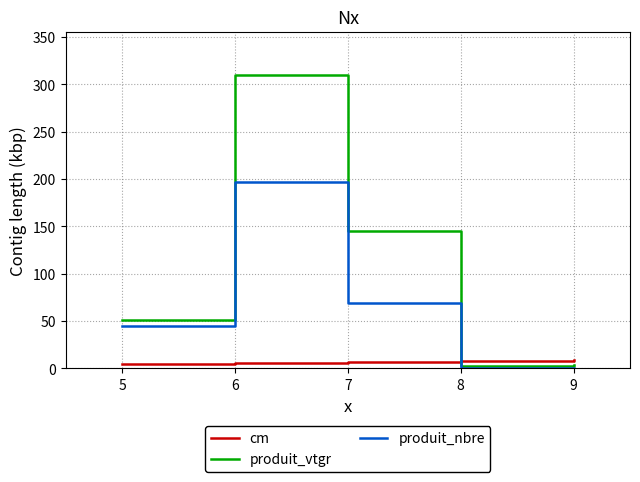

What is the difference between the second highest and second lowest values in the produit_vtgr series?

140.9